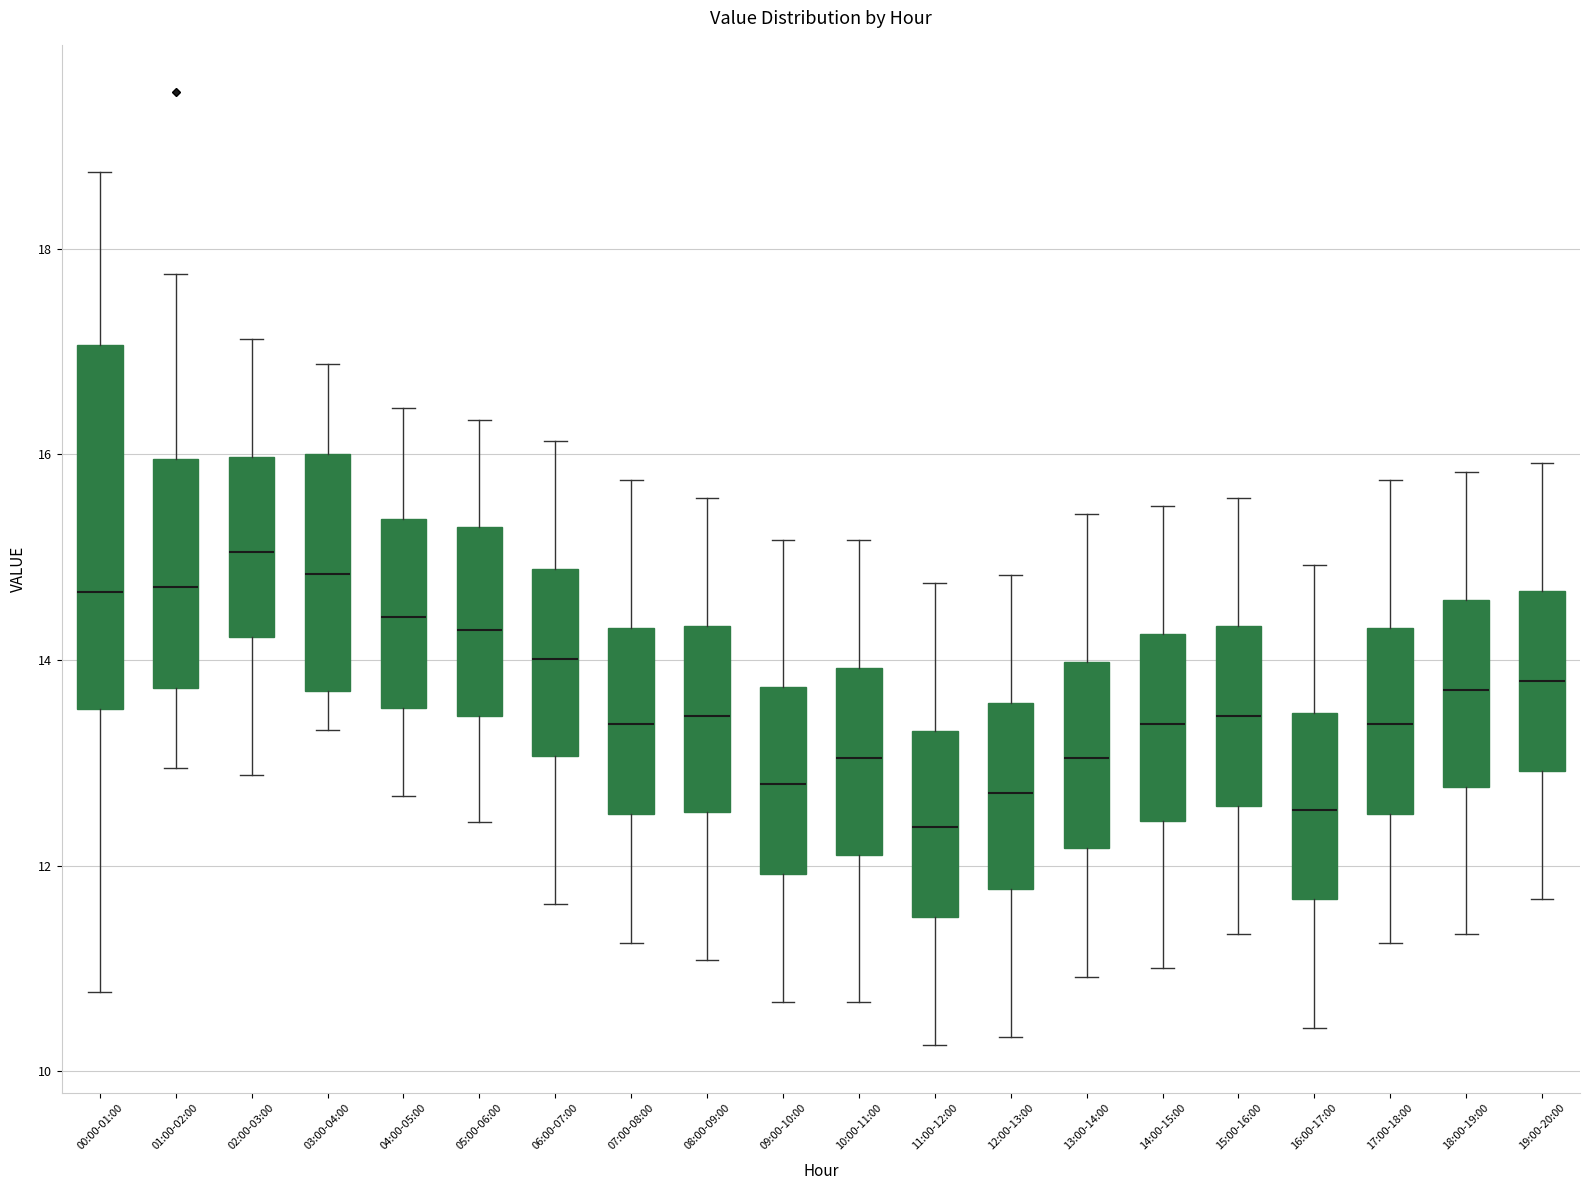

Which box is the tallest, from its lower edge to its upper edge?

00:00-01:00